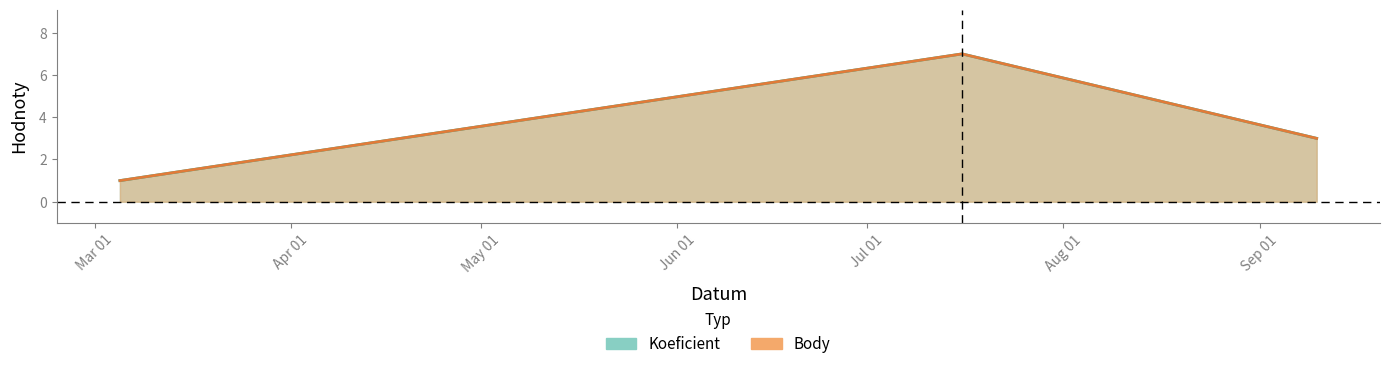

Where does the Body series first go above 3?

2022-07-16